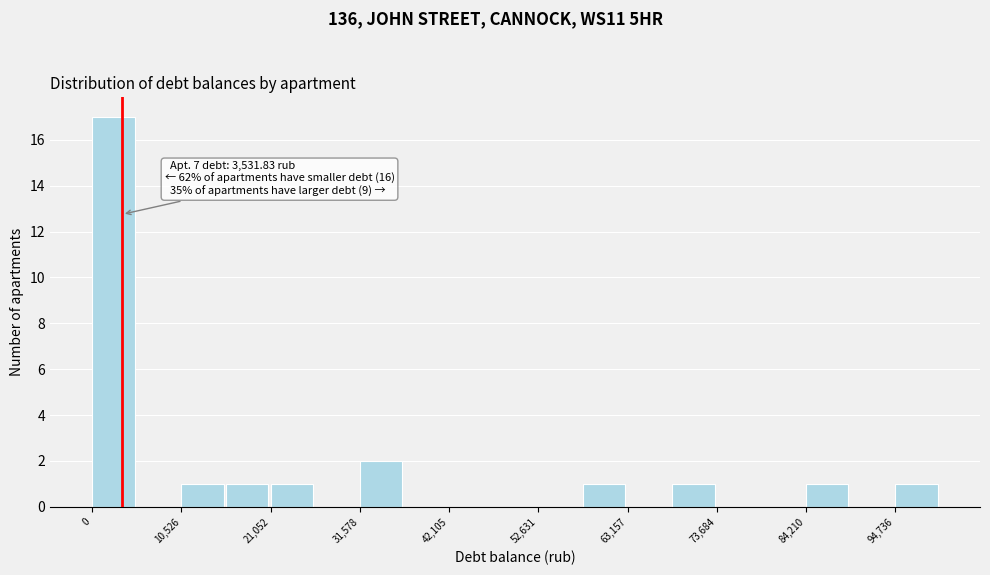

Read against the x-axis, roughly where is the centre of the tallest bar?

2000